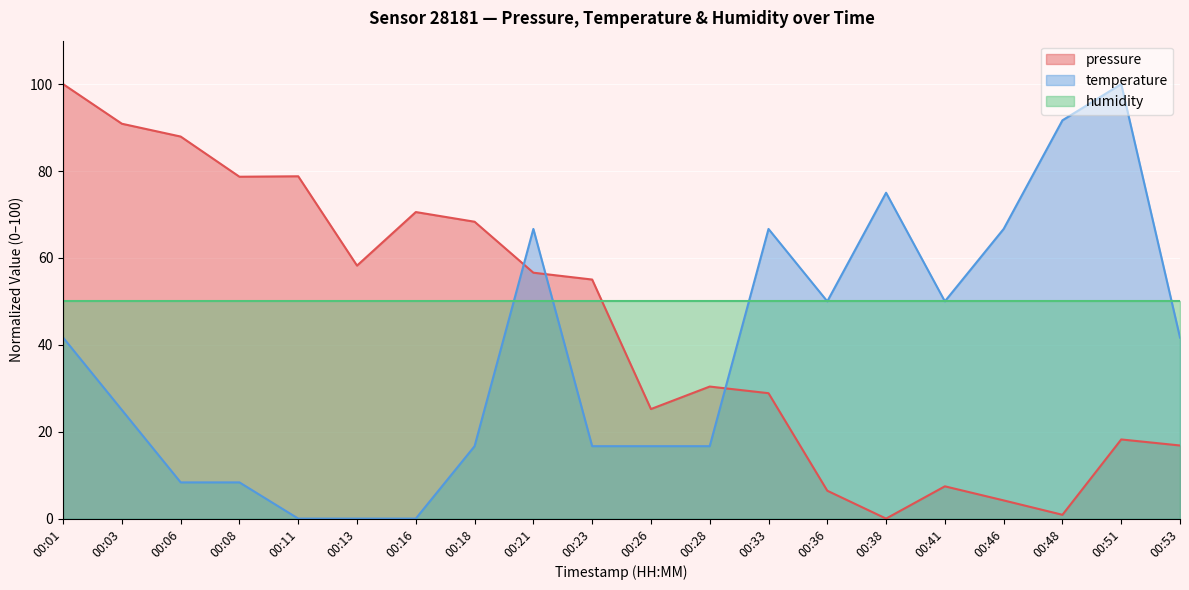

Between 00:06 and 00:21, which series saw the biggest shift?

temperature